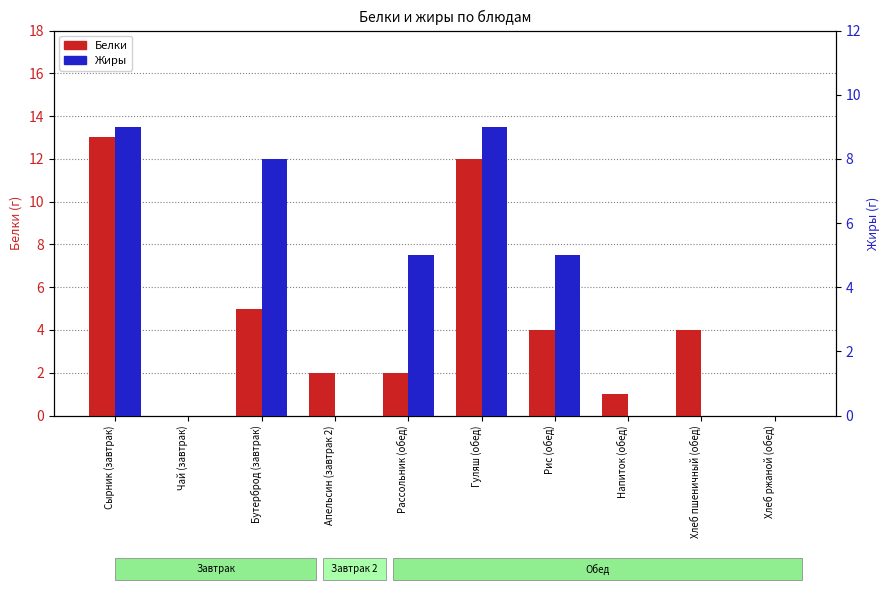

What is the difference between the maximum and minimum values in the Жиры series?

9